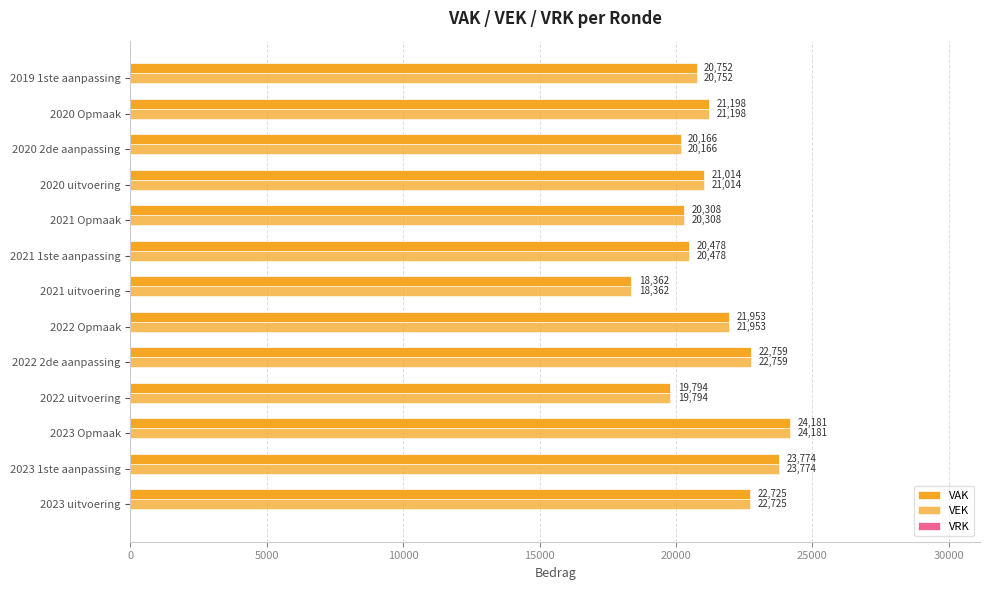

Rank the series by their maximum value, from lowest to highest.

VRK, VAK, VEK